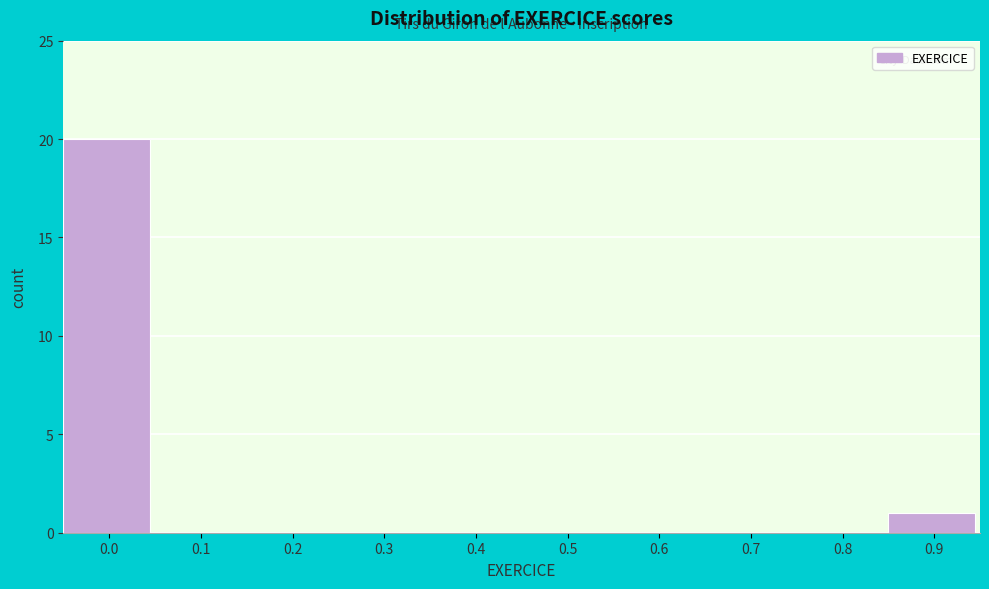

Reading right to left, extract all data points from this chart.

0.9=1	0.8=0	0.7=0	0.6=0	0.5=0	0.4=0	0.3=0	0.2=0	0.1=0	0.0=20